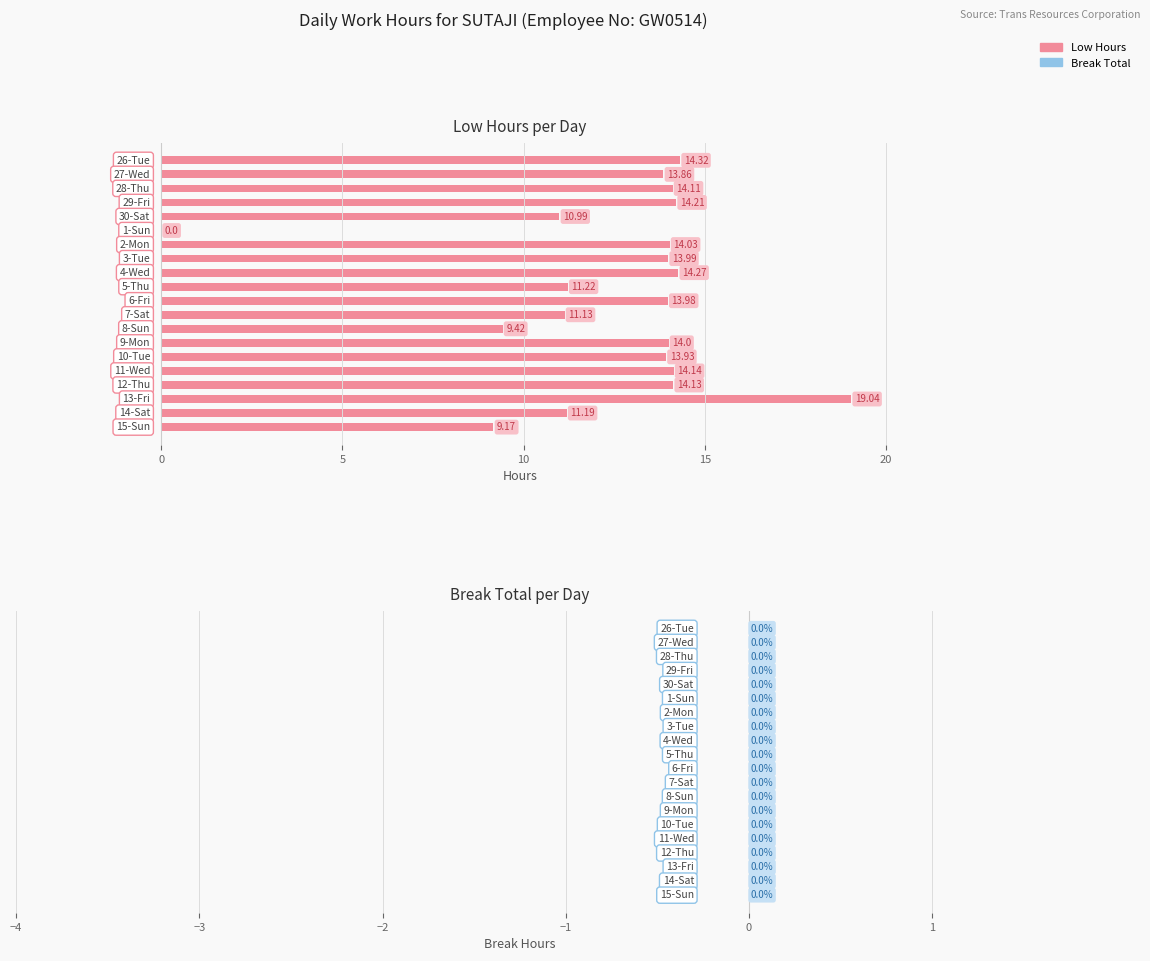

What is the sum of all values?

251.1